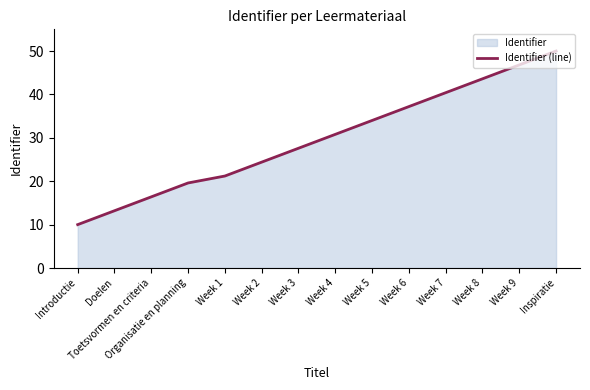

What is the change in value from Organisatie en planning to Week 4?

+11.2